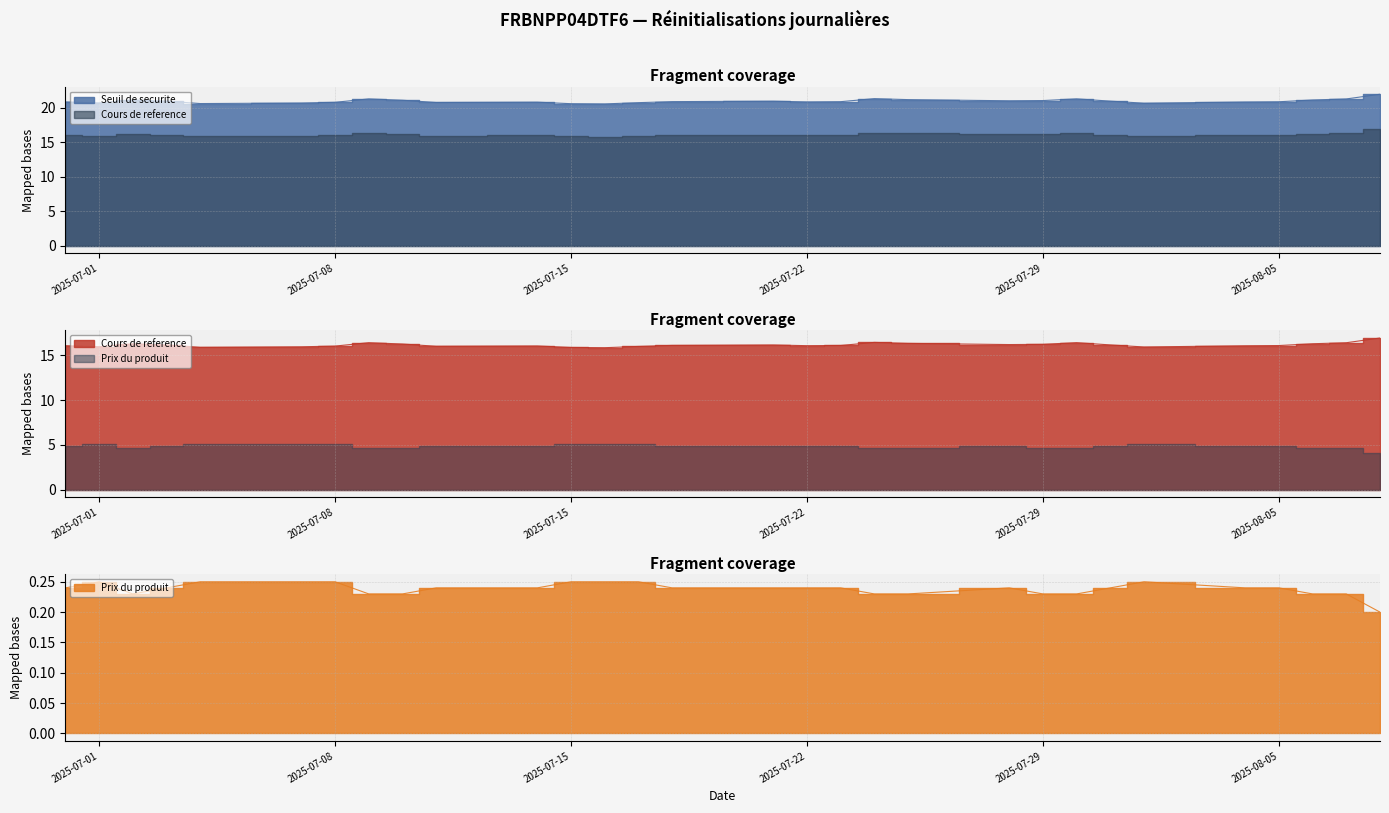

What is the approximate value of Cours de reference at 2025-08-01?

15.9